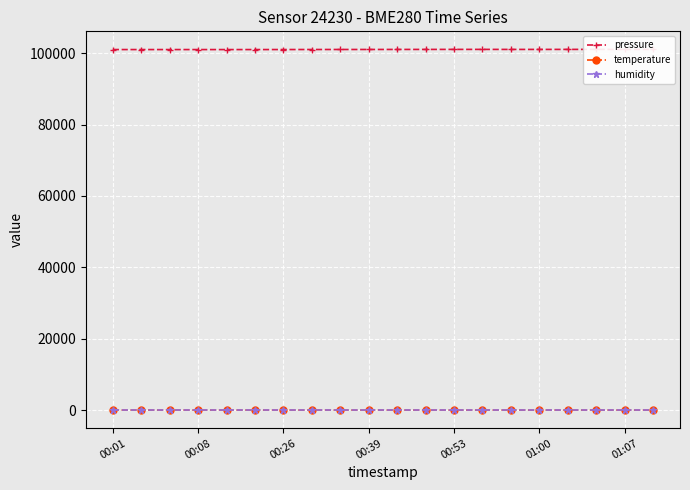

Reading left to right, transcribe all the data shown in this chart.

pressure: 100997.0	100993.7	100992.8	100992.7	100991.0	100991.9	101001.2	101008.9	101014.8	101018.1	101027.5	101033.3	101041.0	101041.1	101032.7	101034.1	101040.0	101046.8	101035.0	101032.5
temperature: -0.1	-0.0	-0.2	-0.3	-0.2	-0.1	-0.2	-0.2	-0.2	-0.5	-0.5	-0.7	-0.6	-0.4	-0.4	-0.8	-0.8	-0.7	-0.6	-0.6
humidity: 100.0	100.0	100.0	100.0	100.0	100.0	100.0	100.0	100.0	100.0	100.0	100.0	100.0	100.0	100.0	100.0	100.0	100.0	100.0	100.0